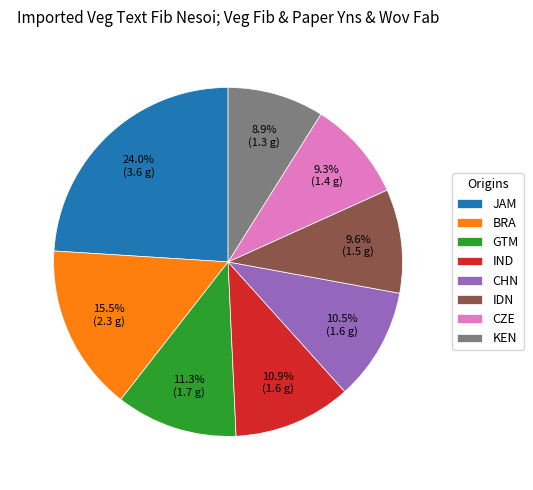

What is the largest slice in the pie chart?

JAM